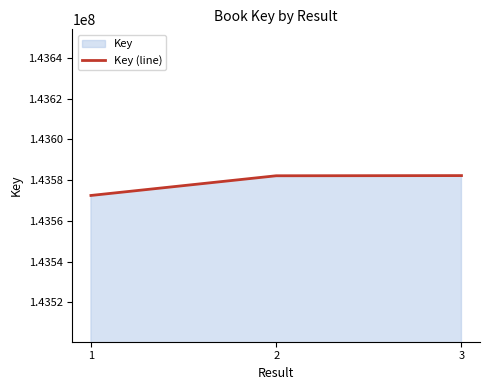

What is the difference between the values at 3 and 1?

9755